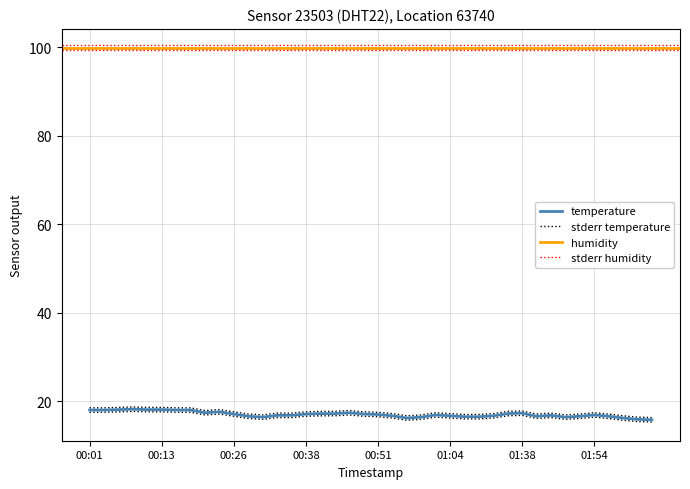

At which label does temp_upper first exceed 17?

00:01